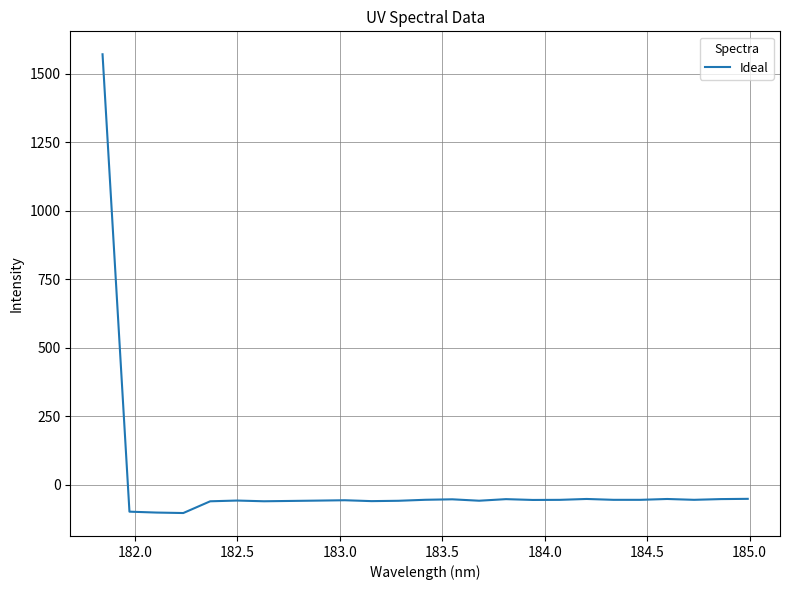

What is the smallest value displayed?

-103.1